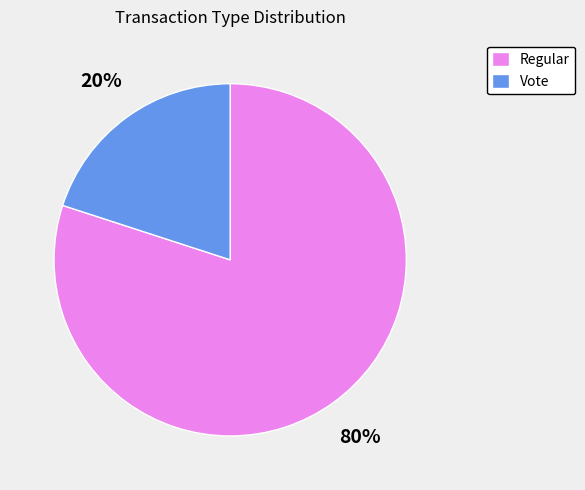

The Vote slice represents 25% of the pie. True or false?

False